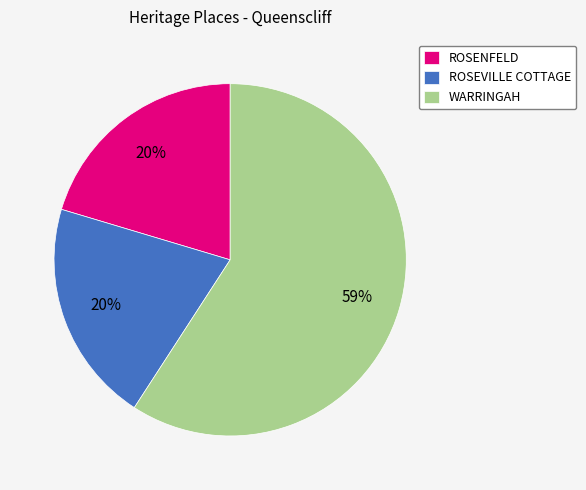

Which slice represents more than half of the pie?

WARRINGAH